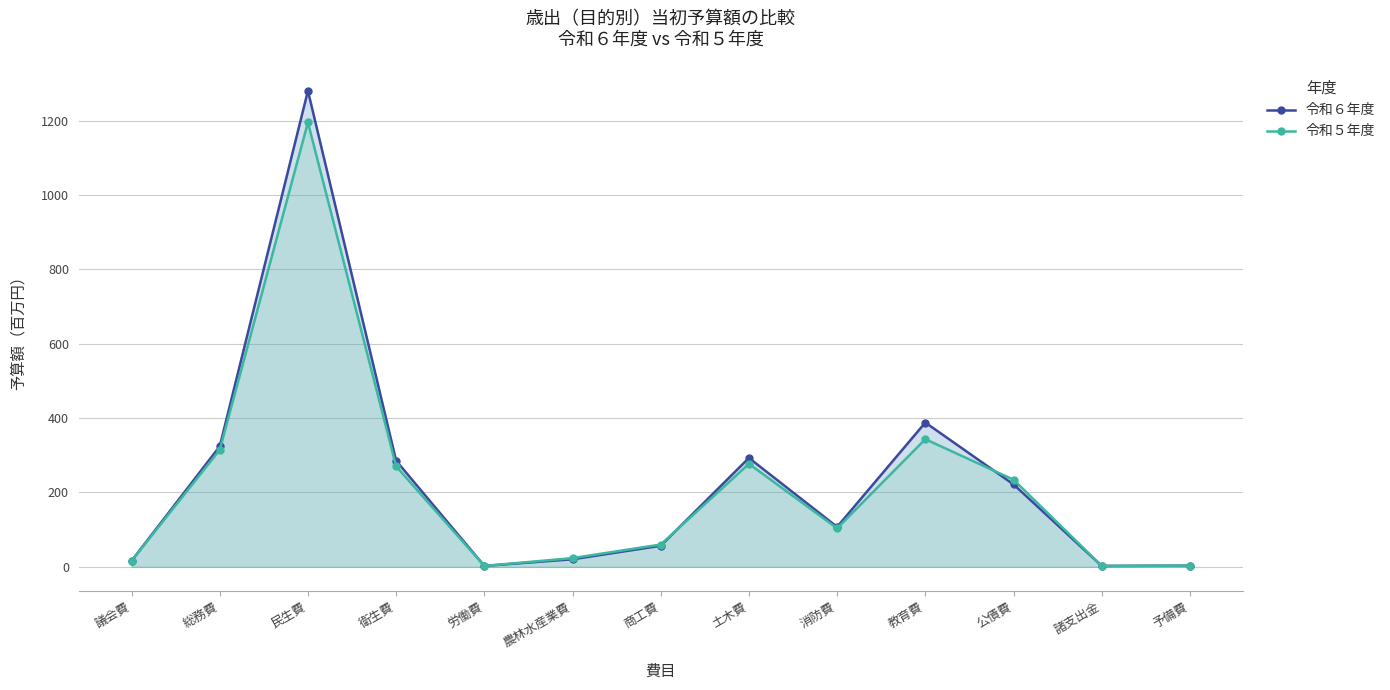

Reading left to right, transcribe all the data shown in this chart.

令和６年度: 16.1	324.0	1280.0	285.3	2.5	20.4	56.7	292.8	107.5	388.0	221.7	2.4	3.3
令和５年度: 16.0	314.5	1195.0	270.2	2.4	23.5	59.9	277.1	103.6	343.3	234.4	2.5	3.1